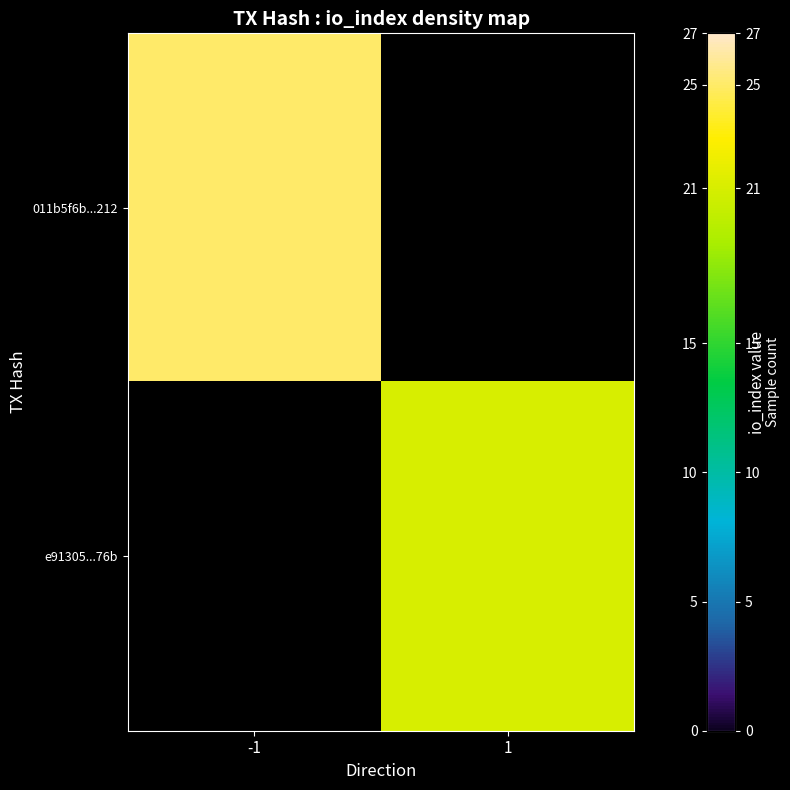

Rank the series at -1 from highest to lowest value.

011b5f6b...212, e91305...76b